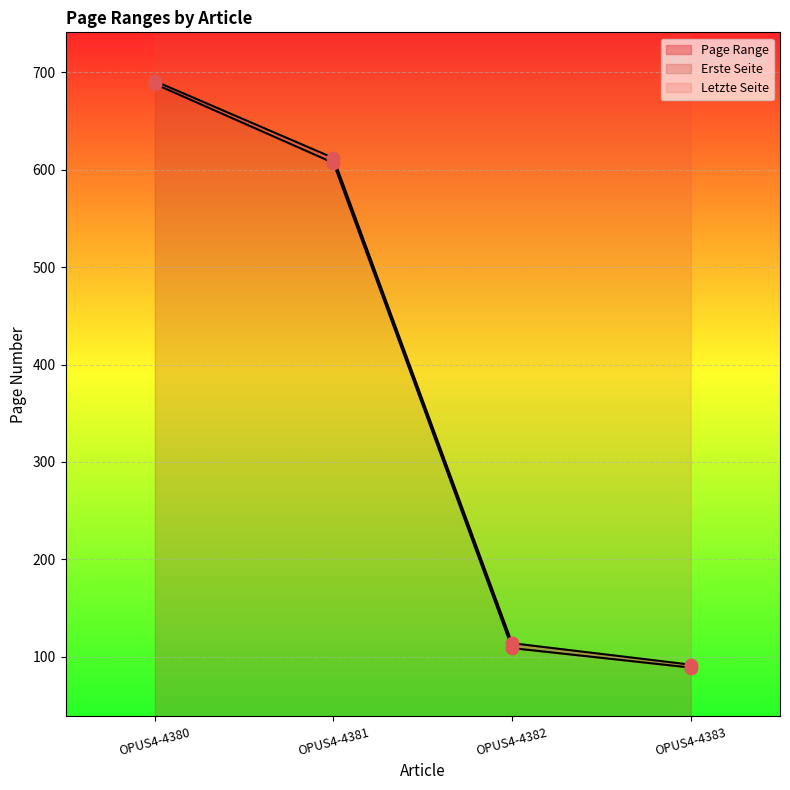

Which series reaches the maximum Y coordinate?

Letzte Seite